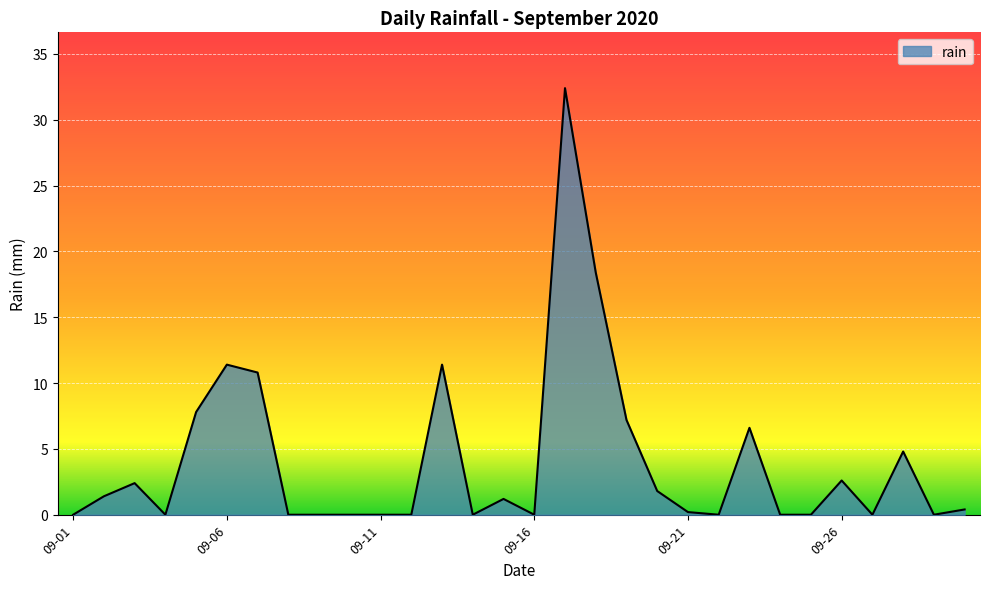

Reading left to right, list all the values displayed in this chart.

0.0	1.4	2.4	0.0	7.8	11.4	10.8	0.0	0.0	0.0	0.0	0.0	11.4	0.0	1.2	0.0	32.4	18.4	7.2	1.8	0.2	0.0	6.6	0.0	0.0	2.6	0.0	4.8	0.0	0.4